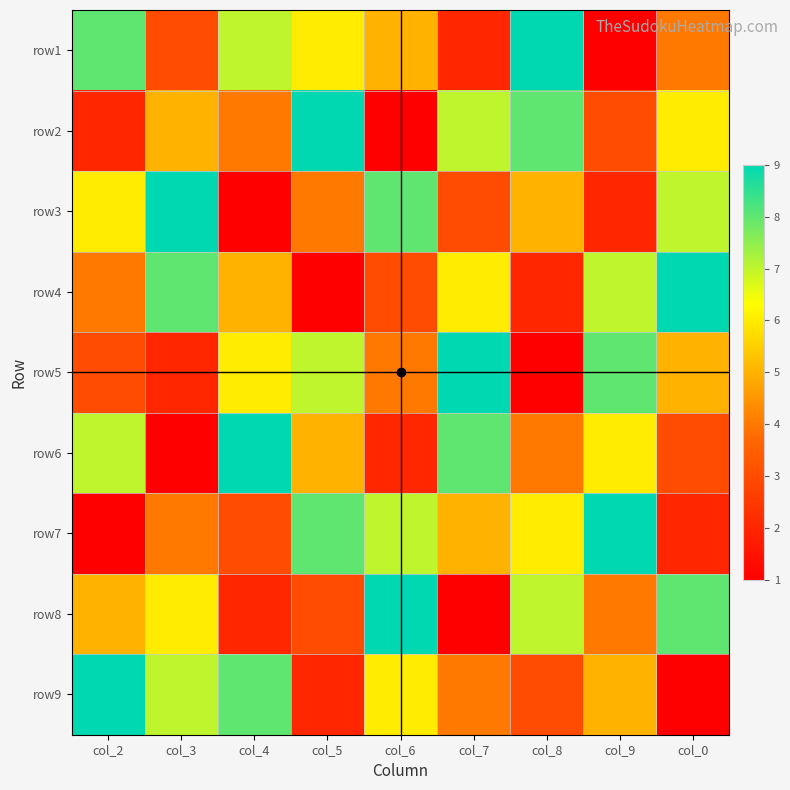

Reading left to right, what are all the values shown in this chart?

row1: col_2=8	col_3=3	col_4=7	col_5=6	col_6=5	col_7=2	col_8=9	col_9=1	col_0=4
row2: col_2=2	col_3=5	col_4=4	col_5=9	col_6=1	col_7=7	col_8=8	col_9=3	col_0=6
row3: col_2=6	col_3=9	col_4=1	col_5=4	col_6=8	col_7=3	col_8=5	col_9=2	col_0=7
row4: col_2=4	col_3=8	col_4=5	col_5=1	col_6=3	col_7=6	col_8=2	col_9=7	col_0=9
row5: col_2=3	col_3=2	col_4=6	col_5=7	col_6=4	col_7=9	col_8=1	col_9=8	col_0=5
row6: col_2=7	col_3=1	col_4=9	col_5=5	col_6=2	col_7=8	col_8=4	col_9=6	col_0=3
row7: col_2=1	col_3=4	col_4=3	col_5=8	col_6=7	col_7=5	col_8=6	col_9=9	col_0=2
row8: col_2=5	col_3=6	col_4=2	col_5=3	col_6=9	col_7=1	col_8=7	col_9=4	col_0=8
row9: col_2=9	col_3=7	col_4=8	col_5=2	col_6=6	col_7=4	col_8=3	col_9=5	col_0=1